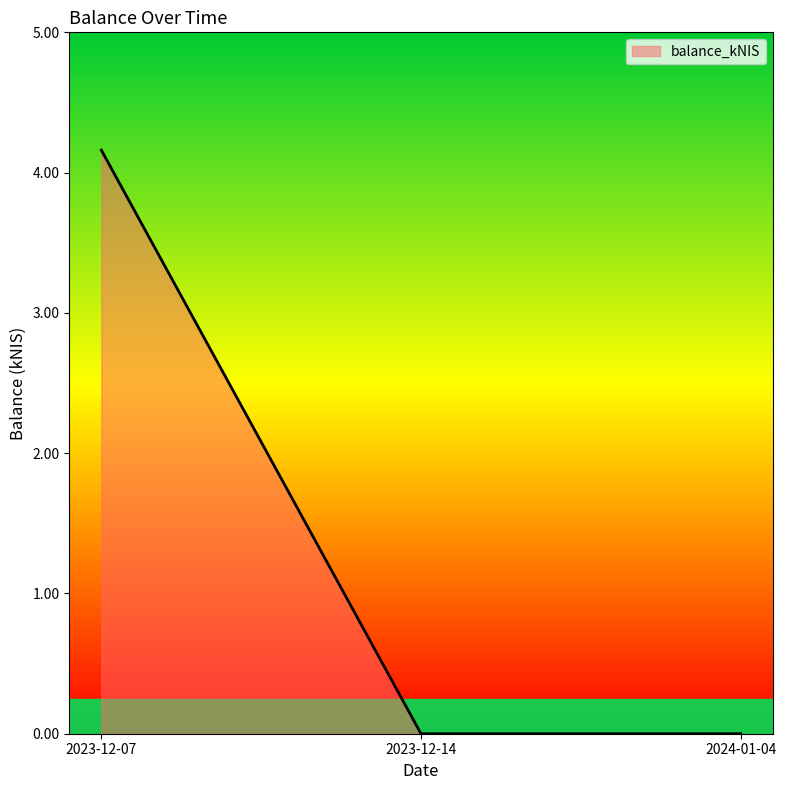

Reading right to left, list all the values displayed in this chart.

2024-01-04=0.0	2023-12-14=0.0	2023-12-07=4.2